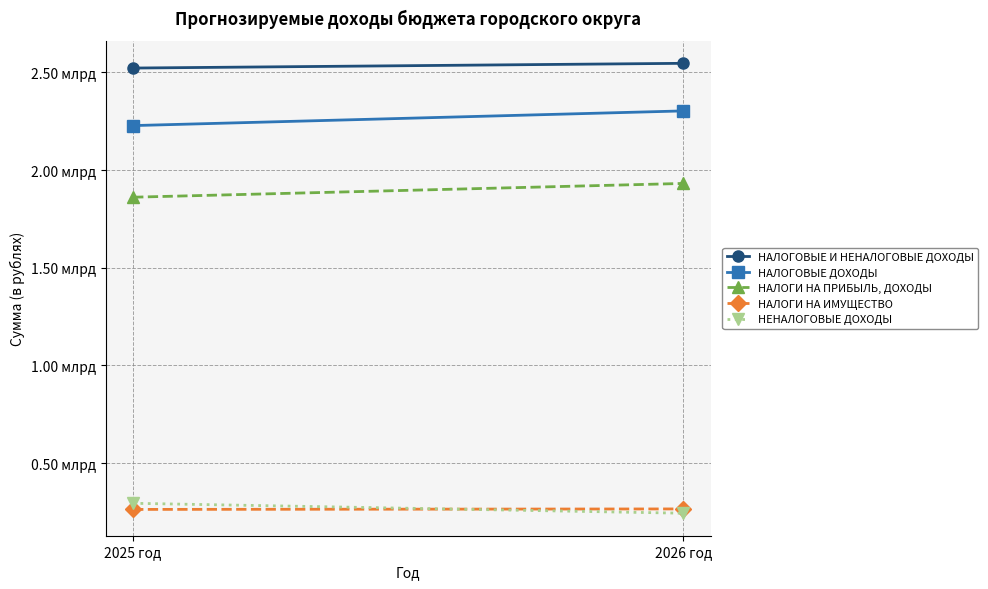

Which category has the lowest value in the НАЛОГИ НА ИМУЩЕСТВО series?

2025 год